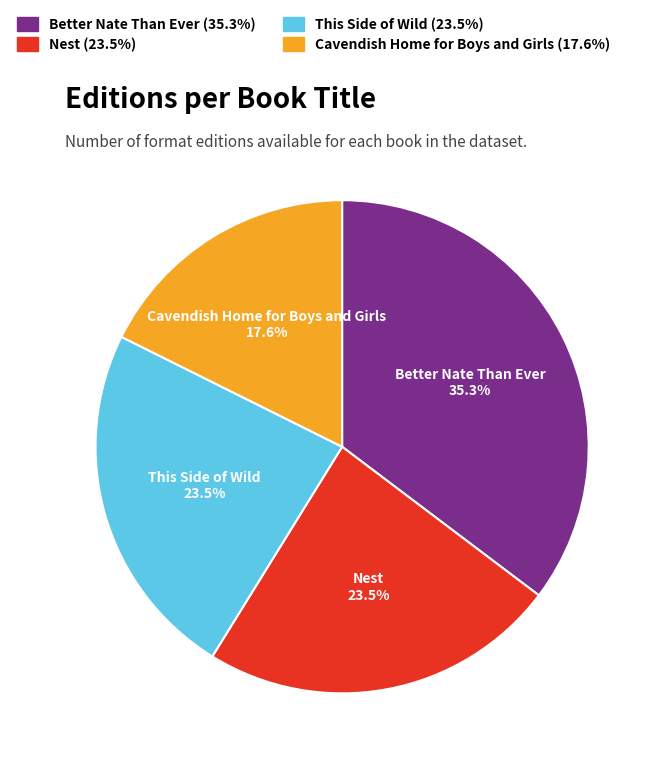

Count the number of slices in the pie.

4